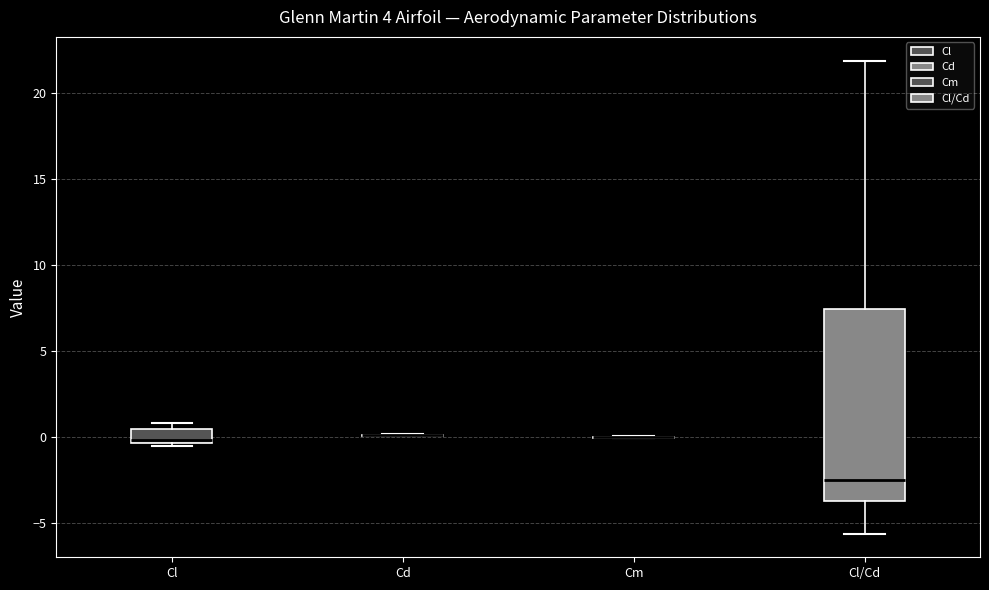

Comparing the boxes themselves (not the whiskers), which one is the tallest?

Cl/Cd